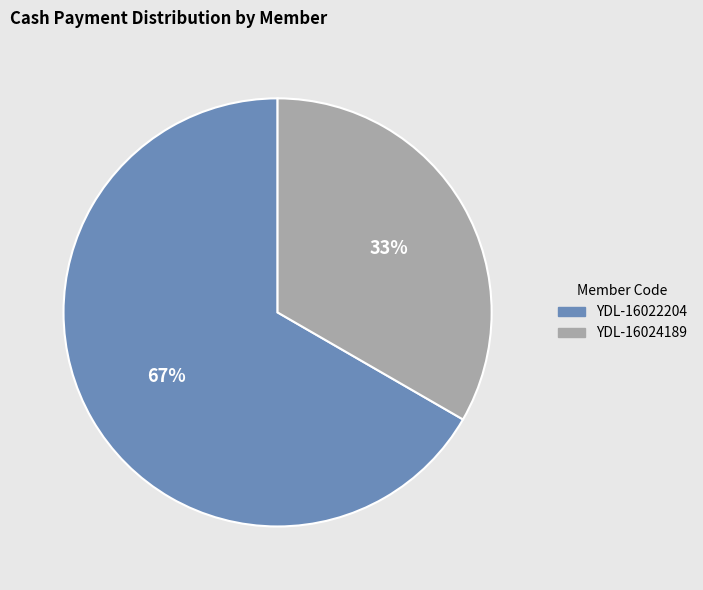

Does any single category account for the majority?

Yes